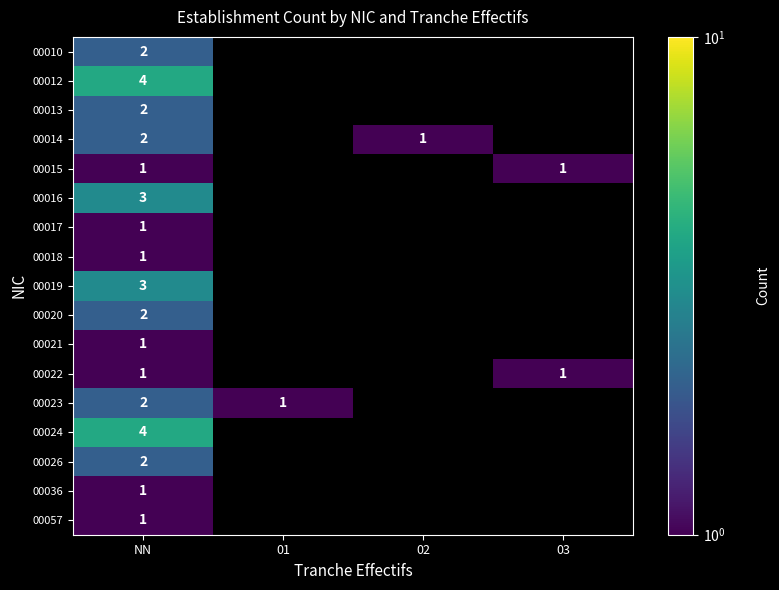

Which category has the lowest value across all series?

02